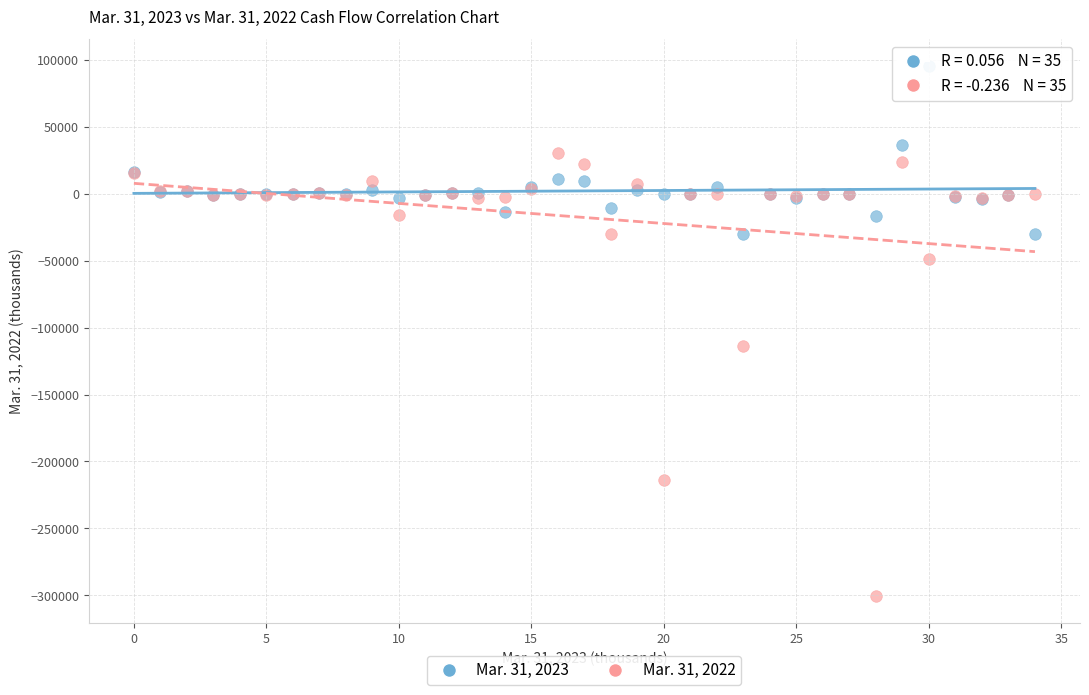

What are all the series names shown in the legend?

Mar. 31, 2023, Mar. 31, 2022